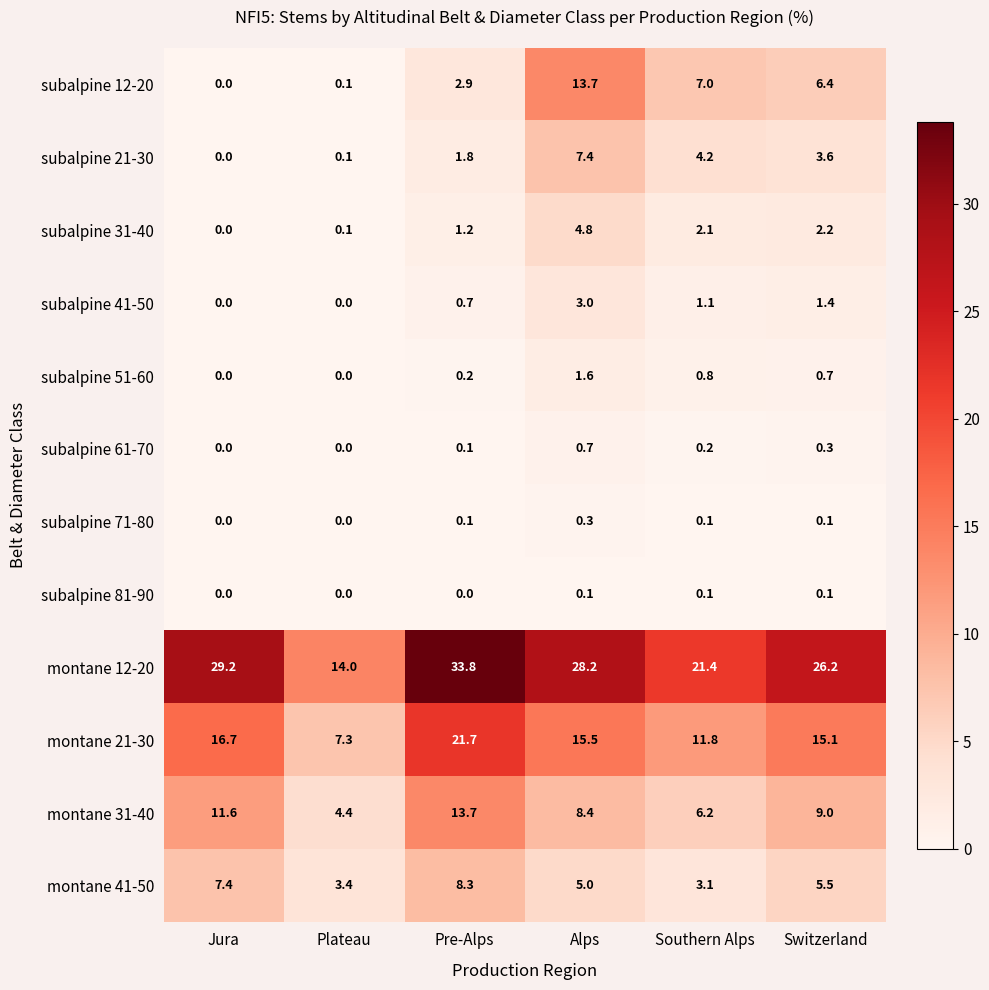

List the labels in order of montane 41-50 value, smallest first.

Southern Alps, Plateau, Alps, Switzerland, Jura, Pre-Alps